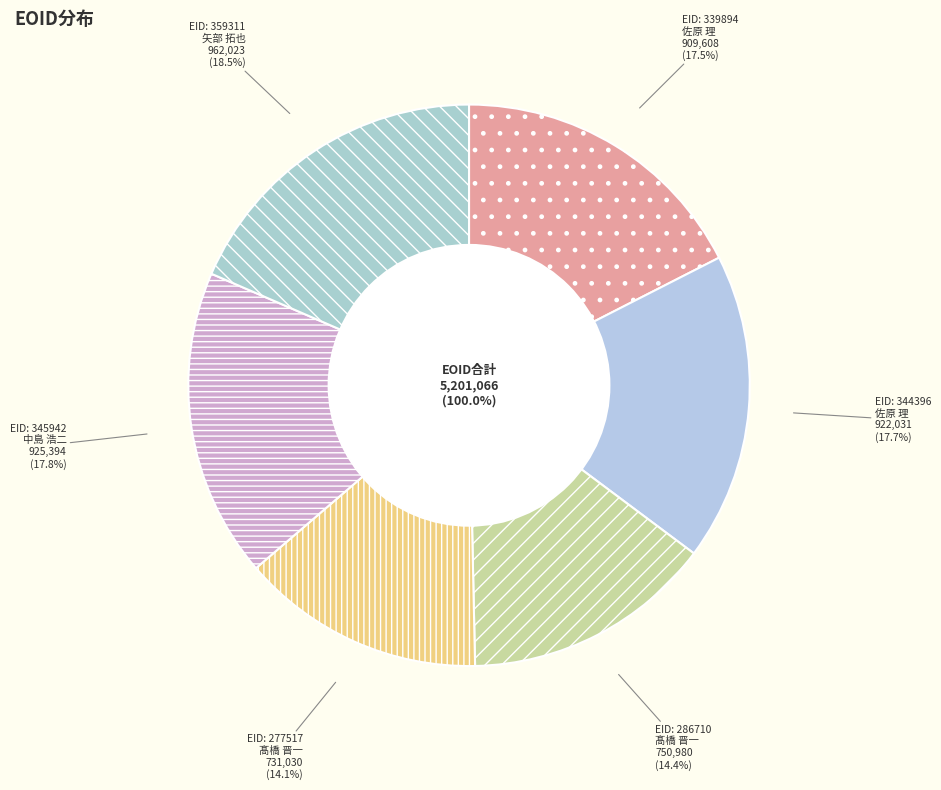

Is there a majority slice in this chart?

No